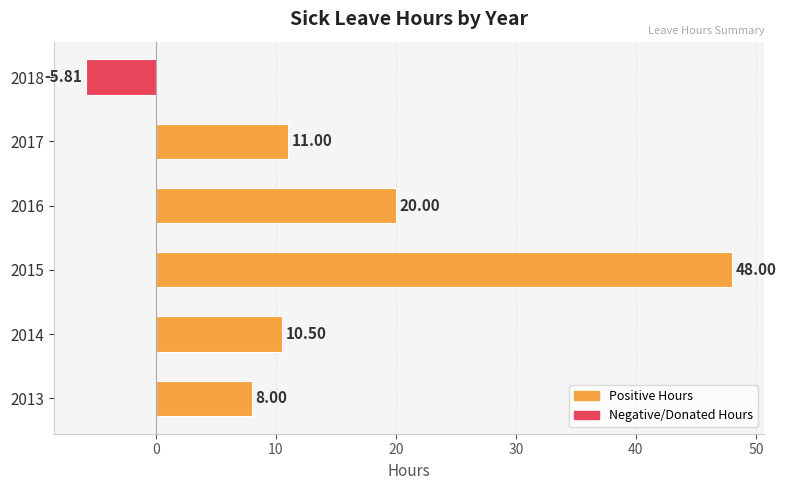

List the labels in order of value, smallest first.

2018, 2013, 2014, 2017, 2016, 2015